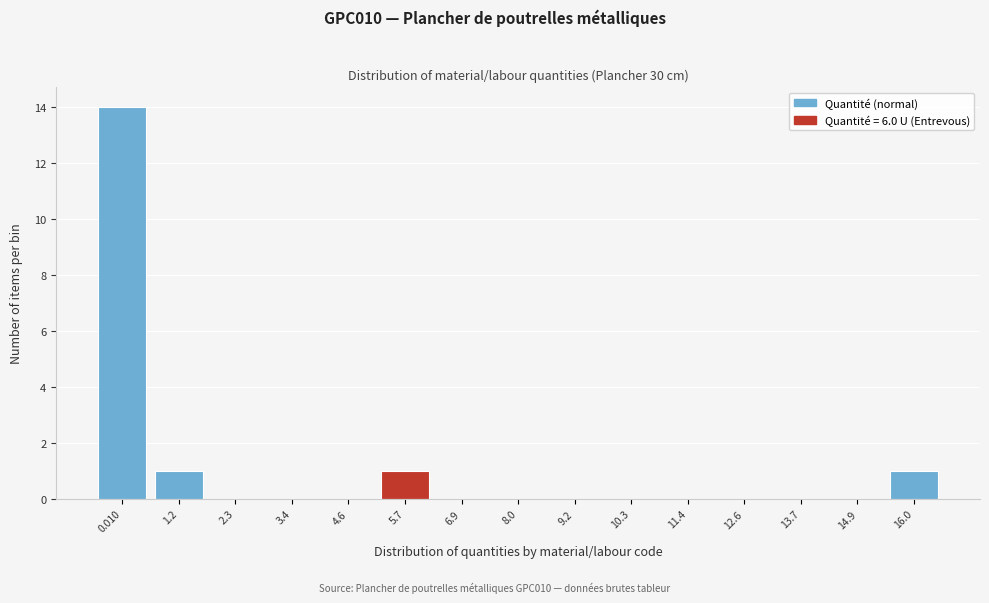

Reading left to right, list all the values displayed in this chart.

0.010=14	1.2=1	2.3=0	3.4=0	4.6=0	5.7=1	6.9=0	8.0=0	9.2=0	10.3=0	11.4=0	12.6=0	13.7=0	14.9=0	16.0=1